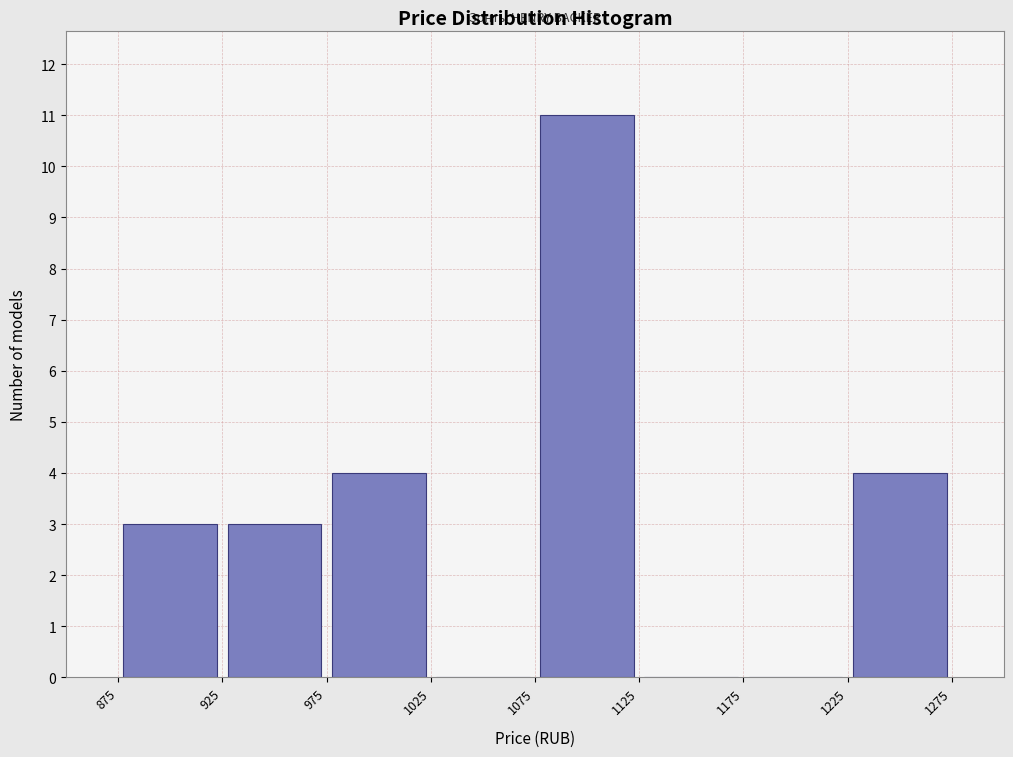

Over which range of the x-axis is the bar tallest?

1075 to 1125